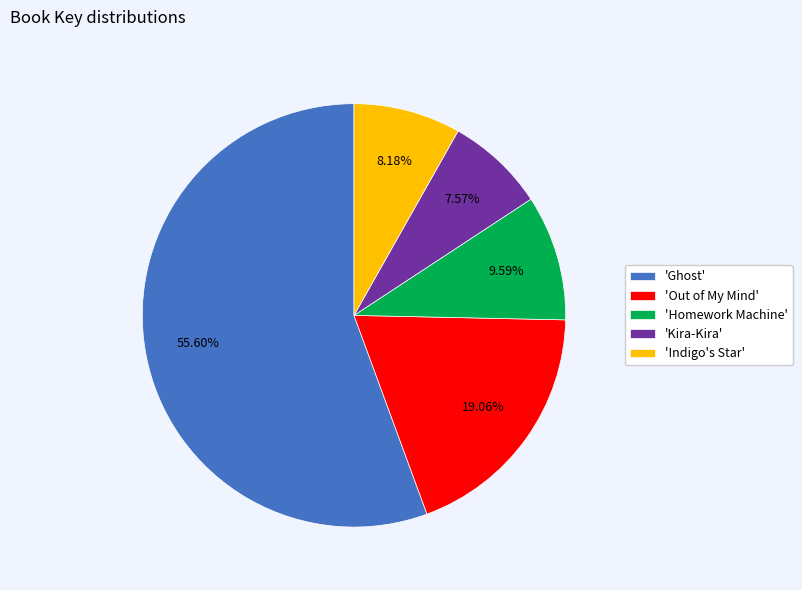

Rank the categories by value from highest to lowest.

'Ghost', 'Out of My Mind', 'Homework Machine', 'Indigo's Star', 'Kira-Kira'